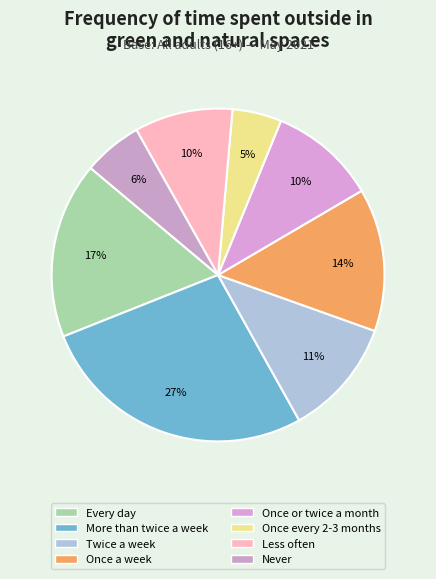

Is it true that Once a week is 14% of the pie?

True